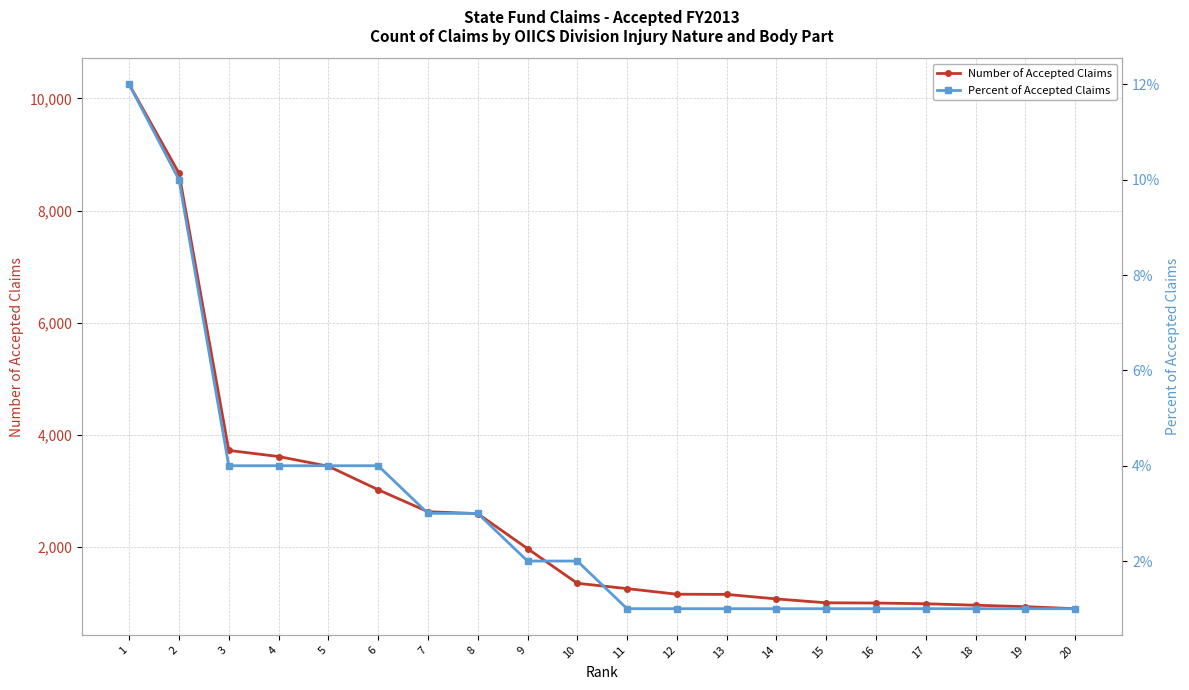

Which category has the lowest value across all series?

11